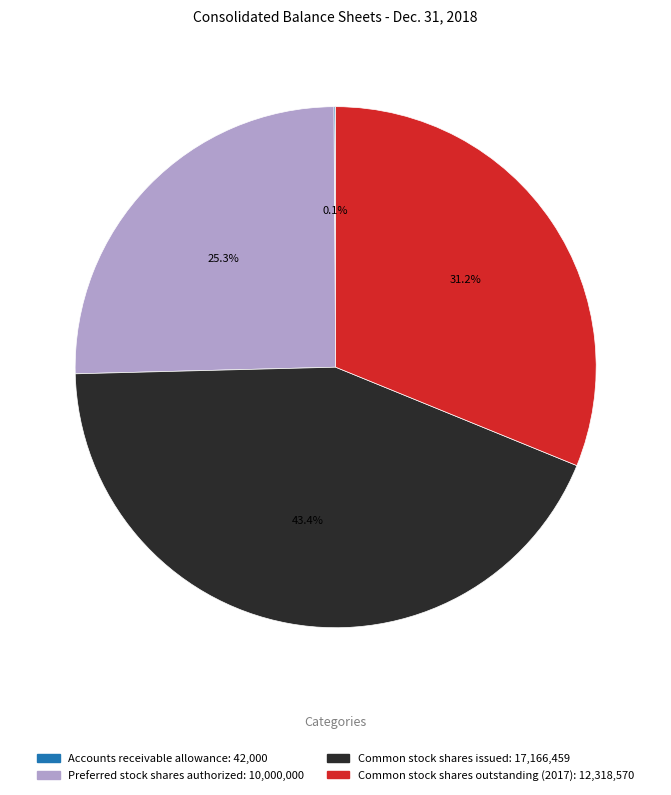

What is the ratio of the value at Common stock shares issued to the value at Preferred stock shares authorized?

1.7